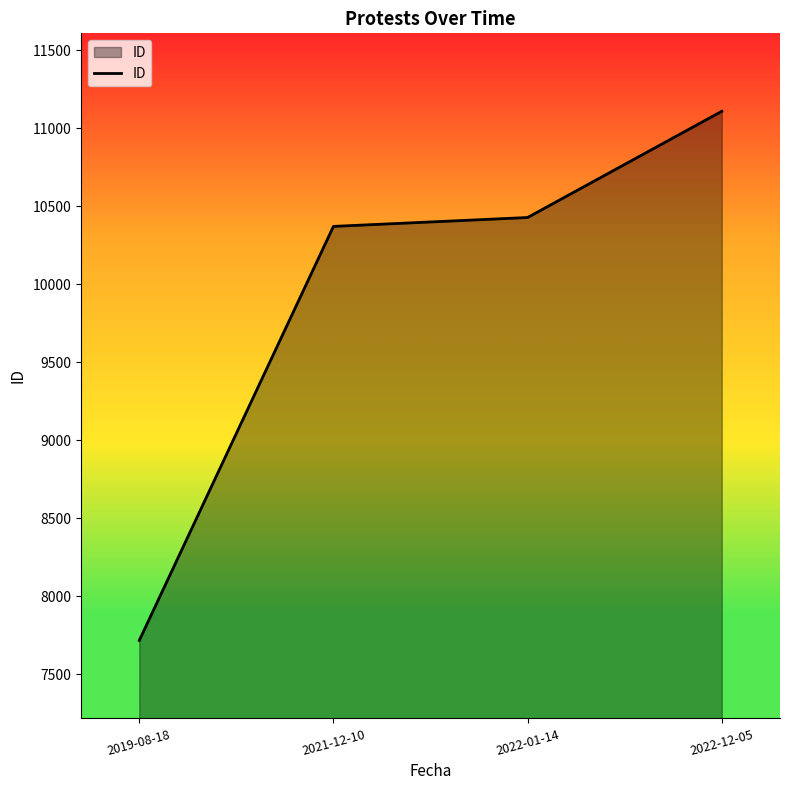

True or false: the data has more than 0 interior local peaks.

False